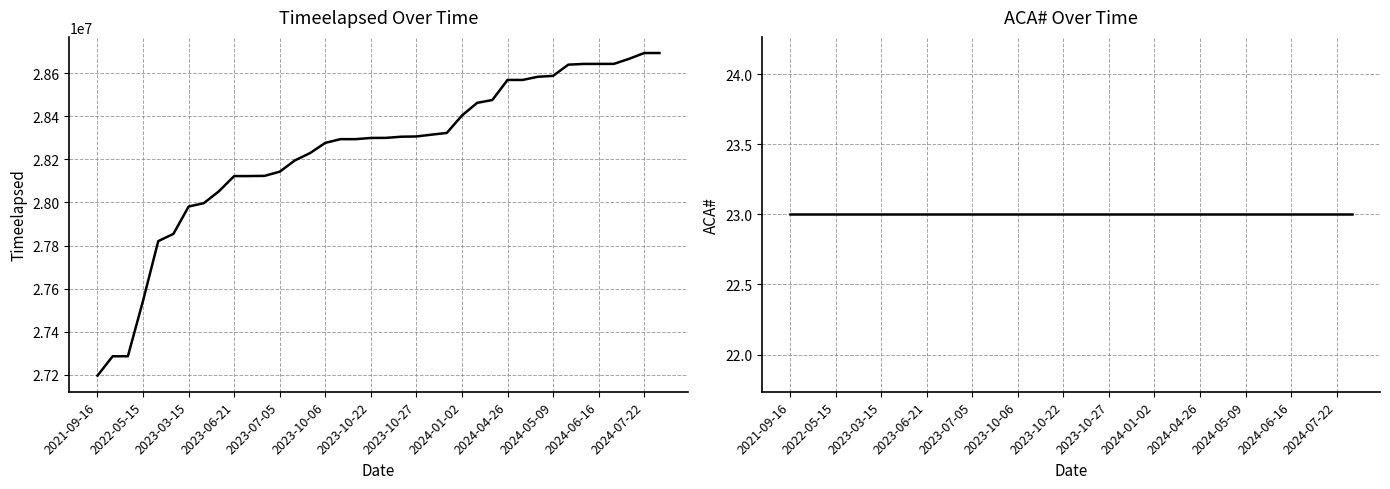

True or false: ACA# has more than 0 points higher than both neighbors.

False